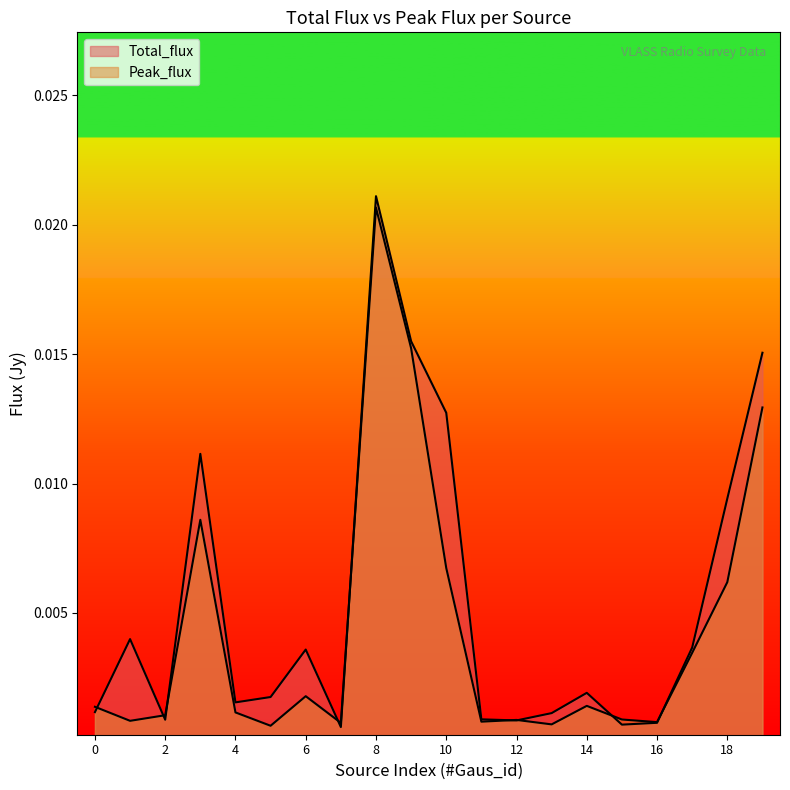

How many lines are shown in the chart?

2